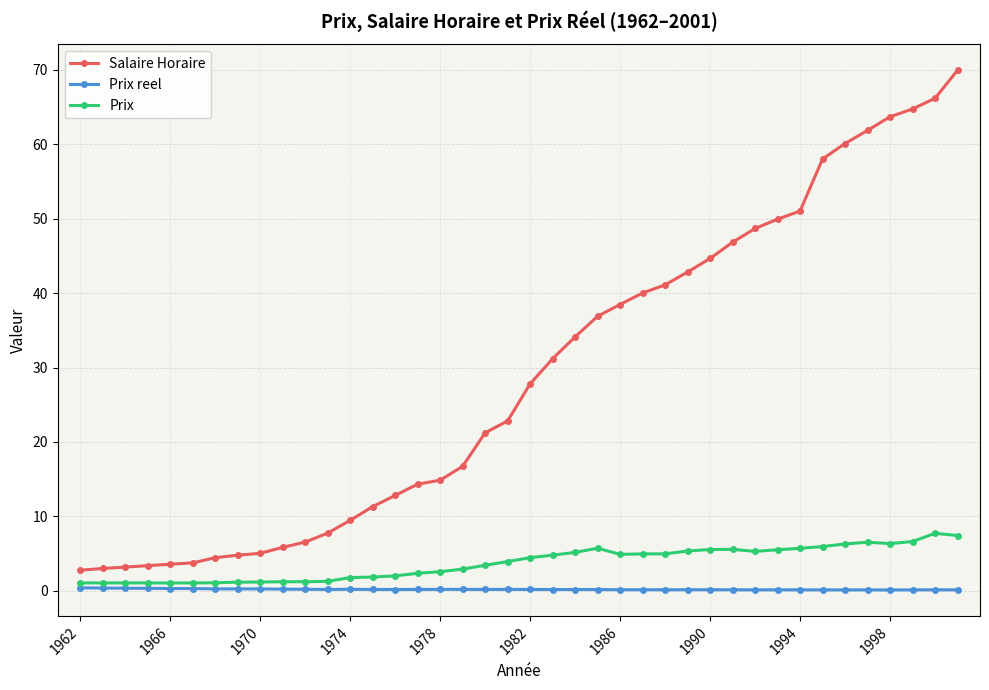

Which series has the largest total across all categories?

Salaire Horaire